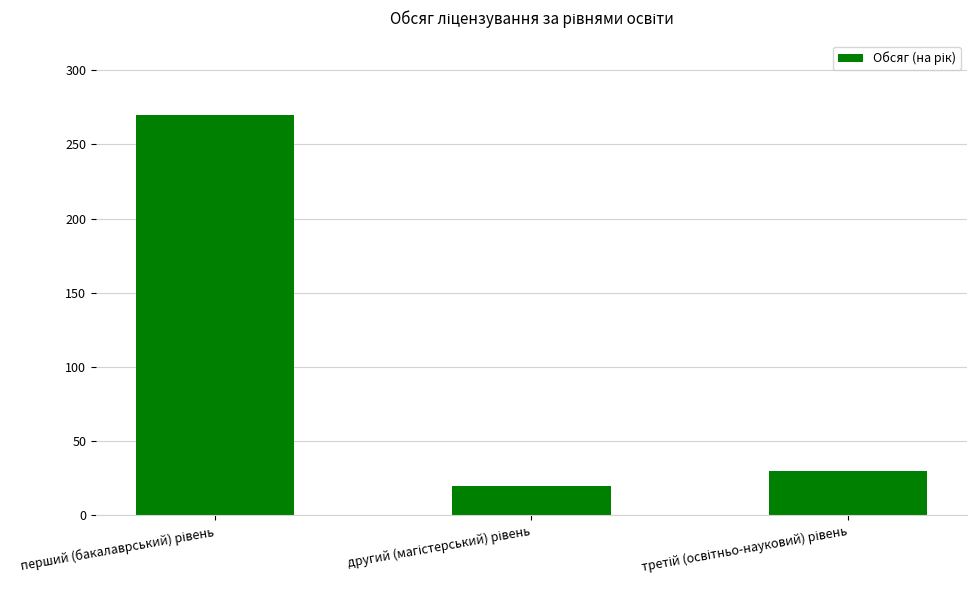

What is the average value?

107